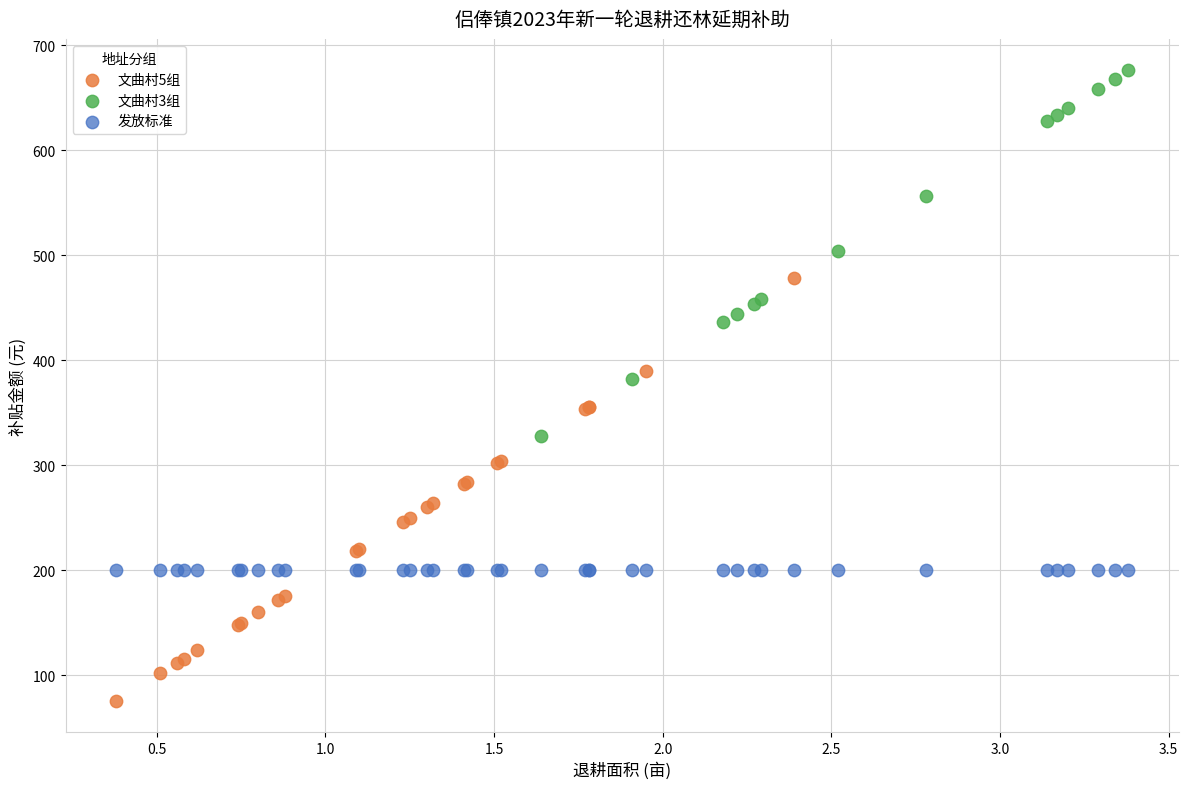

Which series reaches the maximum Y coordinate?

文曲村3组